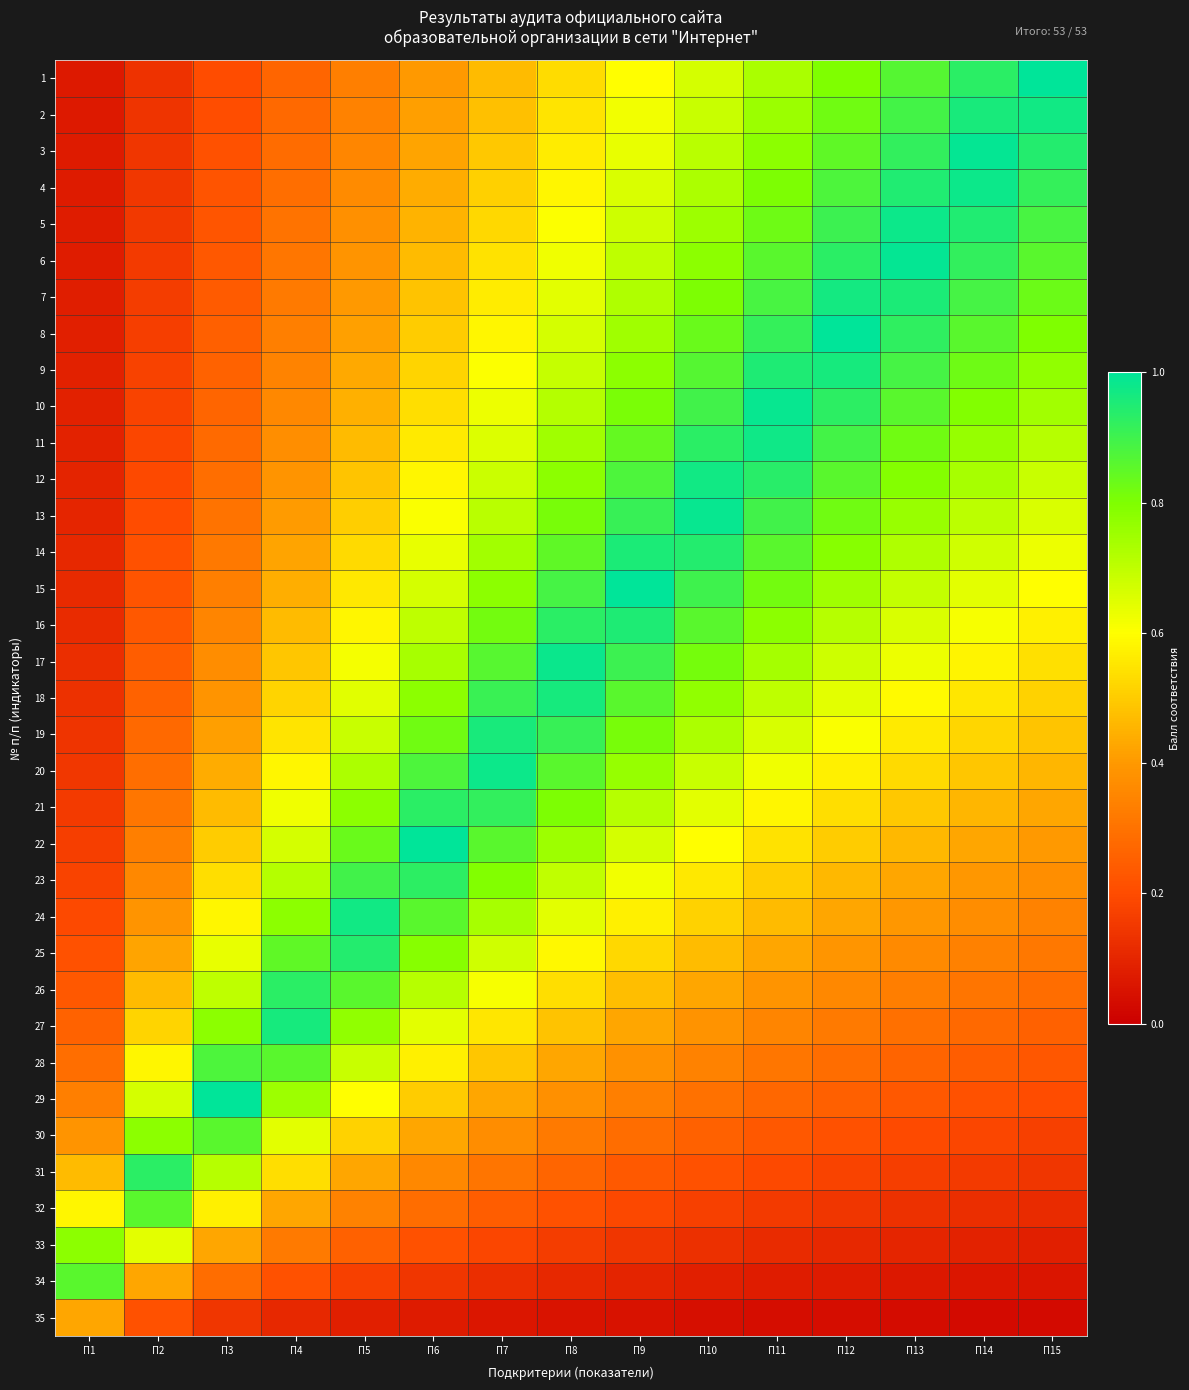

Reading left to right, list all the values displayed in this chart.

1: П1=0.1	П2=0.1	П3=0.2	П4=0.3	П5=0.3	П6=0.4	П7=0.5	П8=0.5	П9=0.6	П10=0.7	П11=0.7	П12=0.8	П13=0.9	П14=0.9	П15=1.0
2: П1=0.1	П2=0.1	П3=0.2	П4=0.3	П5=0.3	П6=0.4	П7=0.5	П8=0.5	П9=0.6	П10=0.7	П11=0.8	П12=0.8	П13=0.9	П14=1.0	П15=1.0
3: П1=0.1	П2=0.1	П3=0.2	П4=0.3	П5=0.4	П6=0.4	П7=0.5	П8=0.6	П9=0.6	П10=0.7	П11=0.8	П12=0.8	П13=0.9	П14=1.0	П15=0.9
4: П1=0.1	П2=0.1	П3=0.2	П4=0.3	П5=0.4	П6=0.4	П7=0.5	П8=0.6	П9=0.7	П10=0.7	П11=0.8	П12=0.9	П13=0.9	П14=1.0	П15=0.9
5: П1=0.1	П2=0.2	П3=0.2	П4=0.3	П5=0.4	П6=0.5	П7=0.5	П8=0.6	П9=0.7	П10=0.8	П11=0.8	П12=0.9	П13=1.0	П14=0.9	П15=0.9
6: П1=0.1	П2=0.2	П3=0.2	П4=0.3	П5=0.4	П6=0.5	П7=0.5	П8=0.6	П9=0.7	П10=0.8	П11=0.9	П12=0.9	П13=1.0	П14=0.9	П15=0.9
7: П1=0.1	П2=0.2	П3=0.2	П4=0.3	П5=0.4	П6=0.5	П7=0.6	П8=0.6	П9=0.7	П10=0.8	П11=0.9	П12=1.0	П13=1.0	П14=0.9	П15=0.8
8: П1=0.1	П2=0.2	П3=0.2	П4=0.3	П5=0.4	П6=0.5	П7=0.6	П8=0.7	П9=0.7	П10=0.8	П11=0.9	П12=1.0	П13=0.9	П14=0.9	П15=0.8
9: П1=0.1	П2=0.2	П3=0.3	П4=0.3	П5=0.4	П6=0.5	П7=0.6	П8=0.7	П9=0.8	П10=0.9	П11=1.0	П12=1.0	П13=0.9	П14=0.8	П15=0.8
10: П1=0.1	П2=0.2	П3=0.3	П4=0.4	П5=0.4	П6=0.5	П7=0.6	П8=0.7	П9=0.8	П10=0.9	П11=1.0	П12=0.9	П13=0.9	П14=0.8	П15=0.7
11: П1=0.1	П2=0.2	П3=0.3	П4=0.4	П5=0.5	П6=0.6	П7=0.7	П8=0.7	П9=0.8	П10=0.9	П11=1.0	П12=0.9	П13=0.8	П14=0.8	П15=0.7
12: П1=0.1	П2=0.2	П3=0.3	П4=0.4	П5=0.5	П6=0.6	П7=0.7	П8=0.8	П9=0.9	П10=1.0	П11=0.9	П12=0.9	П13=0.8	П14=0.7	П15=0.7
13: П1=0.1	П2=0.2	П3=0.3	П4=0.4	П5=0.5	П6=0.6	П7=0.7	П8=0.8	П9=0.9	П10=1.0	П11=0.9	П12=0.8	П13=0.8	П14=0.7	П15=0.7
14: П1=0.1	П2=0.2	П3=0.3	П4=0.4	П5=0.5	П6=0.6	П7=0.7	П8=0.8	П9=1.0	П10=0.9	П11=0.9	П12=0.8	П13=0.7	П14=0.7	П15=0.6
15: П1=0.1	П2=0.2	П3=0.3	П4=0.4	П5=0.6	П6=0.7	П7=0.8	П8=0.9	П9=1.0	П10=0.9	П11=0.8	П12=0.7	П13=0.7	П14=0.6	П15=0.6
16: П1=0.1	П2=0.2	П3=0.4	П4=0.5	П5=0.6	П6=0.7	П7=0.8	П8=0.9	П9=1.0	П10=0.9	П11=0.8	П12=0.7	П13=0.7	П14=0.6	П15=0.6
17: П1=0.1	П2=0.2	П3=0.4	П4=0.5	П5=0.6	П6=0.7	П7=0.9	П8=1.0	П9=0.9	П10=0.8	П11=0.7	П12=0.7	П13=0.6	П14=0.6	П15=0.5
18: П1=0.1	П2=0.3	П3=0.4	П4=0.5	П5=0.6	П6=0.8	П7=0.9	П8=1.0	П9=0.9	П10=0.8	П11=0.7	П12=0.6	П13=0.6	П14=0.6	П15=0.5
19: П1=0.1	П2=0.3	П3=0.4	П4=0.5	П5=0.7	П6=0.8	П7=1.0	П8=0.9	П9=0.8	П10=0.7	П11=0.7	П12=0.6	П13=0.6	П14=0.5	П15=0.5
20: П1=0.1	П2=0.3	П3=0.4	П4=0.6	П5=0.7	П6=0.9	П7=1.0	П8=0.9	П9=0.8	П10=0.7	П11=0.6	П12=0.6	П13=0.5	П14=0.5	П15=0.5
21: П1=0.2	П2=0.3	П3=0.5	П4=0.6	П5=0.8	П6=0.9	П7=0.9	П8=0.8	П9=0.7	П10=0.6	П11=0.6	П12=0.5	П13=0.5	П14=0.5	П15=0.4
22: П1=0.2	П2=0.3	П3=0.5	П4=0.7	П5=0.8	П6=1.0	П7=0.9	П8=0.8	П9=0.7	П10=0.6	П11=0.5	П12=0.5	П13=0.5	П14=0.4	П15=0.4
23: П1=0.2	П2=0.4	П3=0.5	П4=0.7	П5=0.9	П6=0.9	П7=0.8	П8=0.7	П9=0.6	П10=0.6	П11=0.5	П12=0.5	П13=0.4	П14=0.4	П15=0.4
24: П1=0.2	П2=0.4	П3=0.6	П4=0.8	П5=1.0	П6=0.9	П7=0.7	П8=0.6	П9=0.6	П10=0.5	П11=0.5	П12=0.4	П13=0.4	П14=0.4	П15=0.3
25: П1=0.2	П2=0.4	П3=0.6	П4=0.8	П5=0.9	П6=0.8	П7=0.7	П8=0.6	П9=0.5	П10=0.5	П11=0.4	П12=0.4	П13=0.4	П14=0.3	П15=0.3
26: П1=0.2	П2=0.5	П3=0.7	П4=0.9	П5=0.9	П6=0.7	П7=0.6	П8=0.5	П9=0.5	П10=0.4	П11=0.4	П12=0.4	П13=0.3	П14=0.3	П15=0.3
27: П1=0.3	П2=0.5	П3=0.8	П4=1.0	П5=0.8	П6=0.6	П7=0.6	П8=0.5	П9=0.4	П10=0.4	П11=0.4	П12=0.3	П13=0.3	П14=0.3	П15=0.3
28: П1=0.3	П2=0.6	П3=0.9	П4=0.9	П5=0.7	П6=0.6	П7=0.5	П8=0.4	П9=0.4	П10=0.3	П11=0.3	П12=0.3	П13=0.3	П14=0.2	П15=0.2
29: П1=0.3	П2=0.7	П3=1.0	П4=0.8	П5=0.6	П6=0.5	П7=0.4	П8=0.4	П9=0.3	П10=0.3	П11=0.3	П12=0.2	П13=0.2	П14=0.2	П15=0.2
30: П1=0.4	П2=0.8	П3=0.9	П4=0.6	П5=0.5	П6=0.4	П7=0.4	П8=0.3	П9=0.3	П10=0.3	П11=0.2	П12=0.2	П13=0.2	П14=0.2	П15=0.2
31: П1=0.5	П2=0.9	П3=0.7	П4=0.5	П5=0.4	П6=0.4	П7=0.3	П8=0.3	П9=0.2	П10=0.2	П11=0.2	П12=0.2	П13=0.2	П14=0.2	П15=0.1
32: П1=0.6	П2=0.9	П3=0.6	П4=0.4	П5=0.3	П6=0.3	П7=0.2	П8=0.2	П9=0.2	П10=0.2	П11=0.2	П12=0.1	П13=0.1	П14=0.1	П15=0.1
33: П1=0.8	П2=0.6	П3=0.4	П4=0.3	П5=0.3	П6=0.2	П7=0.2	П8=0.2	П9=0.1	П10=0.1	П11=0.1	П12=0.1	П13=0.1	П14=0.1	П15=0.1
34: П1=0.9	П2=0.4	П3=0.3	П4=0.2	П5=0.2	П6=0.1	П7=0.1	П8=0.1	П9=0.1	П10=0.1	П11=0.1	П12=0.1	П13=0.1	П14=0.1	П15=0.1
35: П1=0.4	П2=0.2	П3=0.1	П4=0.1	П5=0.1	П6=0.1	П7=0.1	П8=0.1	П9=0.0	П10=0.0	П11=0.0	П12=0.0	П13=0.0	П14=0.0	П15=0.0